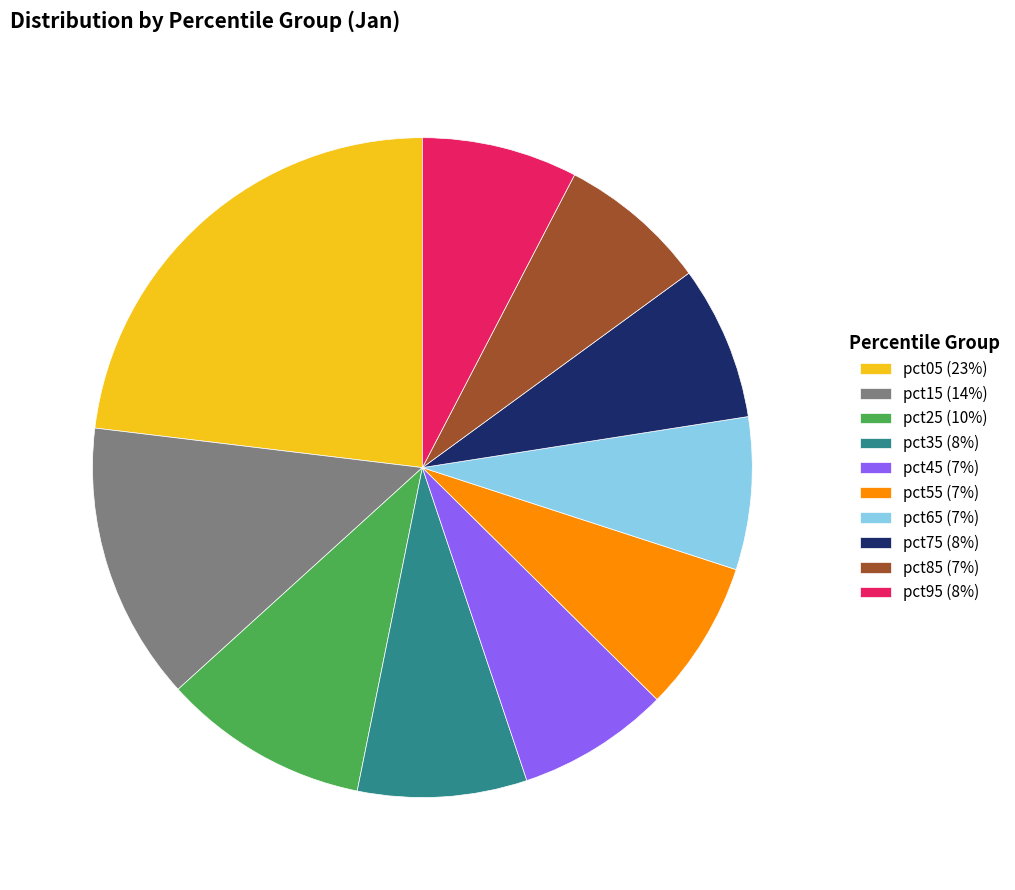

The pct25 (10%) slice represents 10% of the pie. True or false?

True